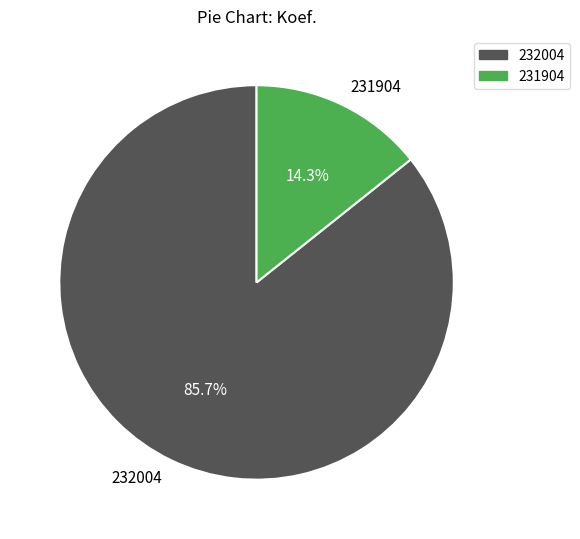

Which has a higher value, 232004 or 231904?

232004